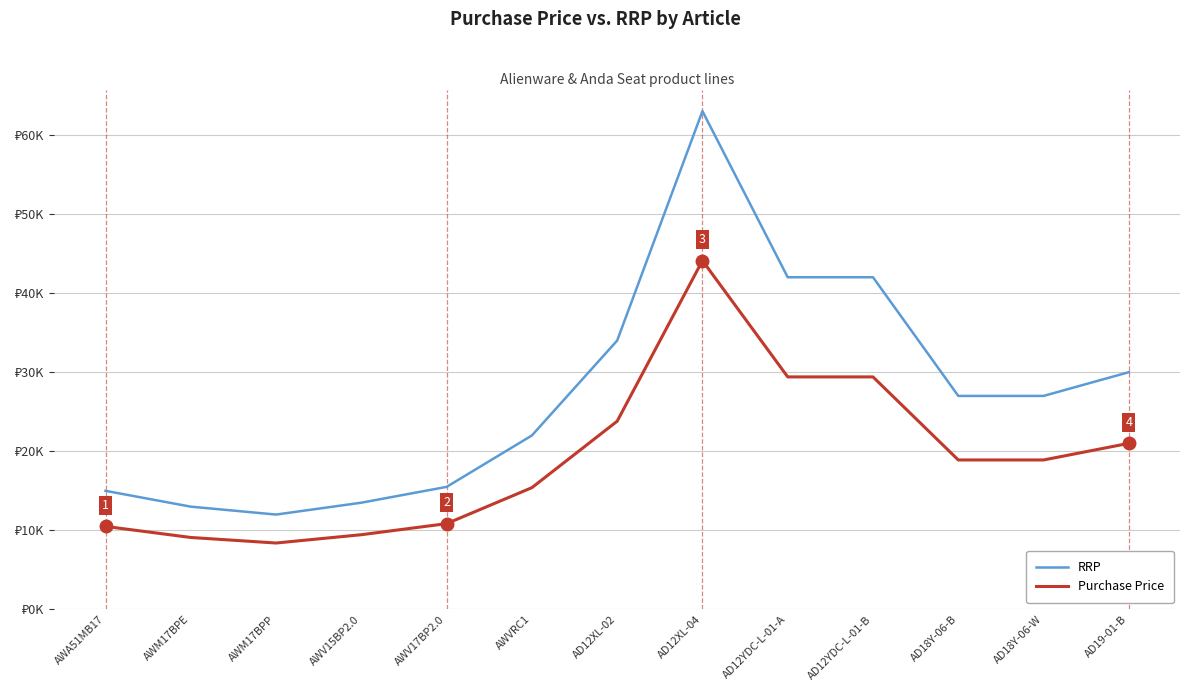

Reading left to right, what are all the values shown in this chart?

RRP: 14990	12990	11990	13490	15490	21990	33990	62990	41990	41990	26990	26990	29990
Purchase Price: 10493	9093	8393	9443	10843	15392	23793	44093	29392	29392	18893	18893	20993